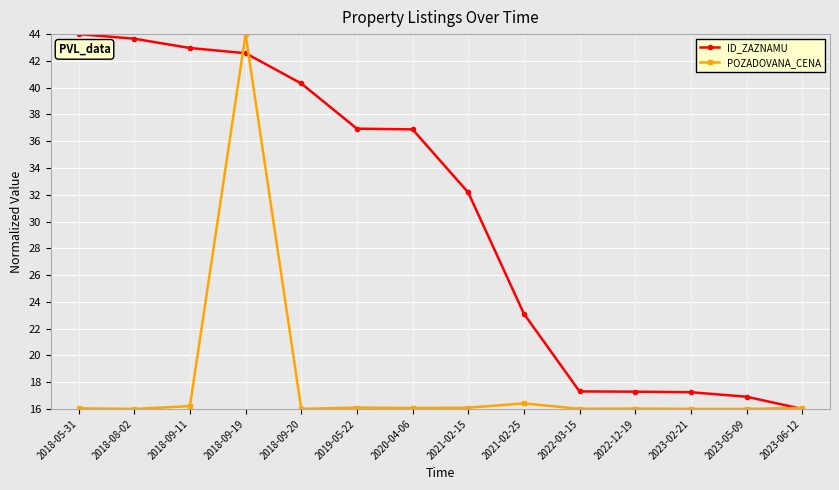

What is the value of the POZADOVANA_CENA point at the 5th from the left?

16.0